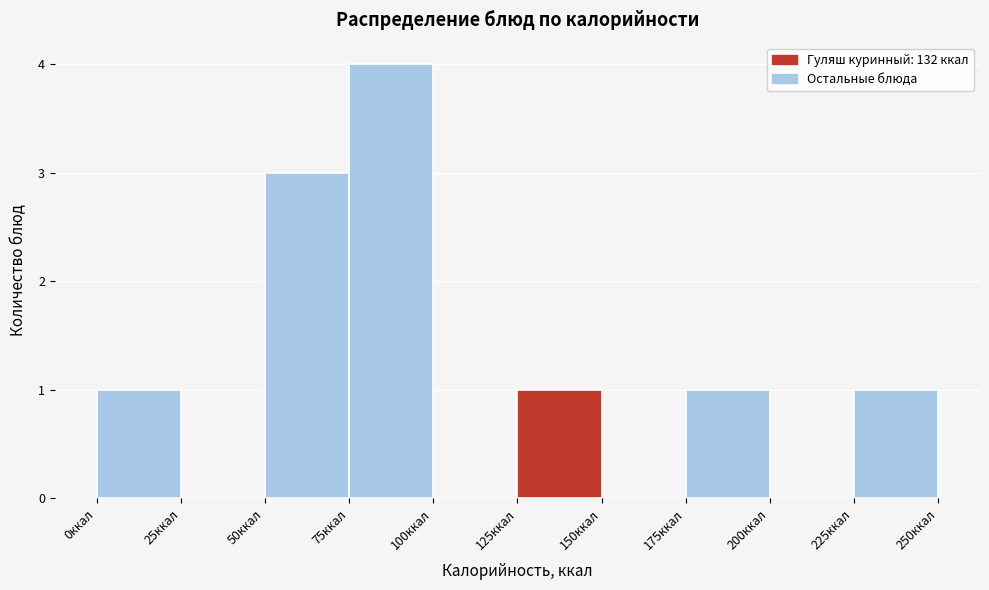

Reading left to right, transcribe this chart: for each bar, give the range it covers on the x-axis and its height. The values are not printed on the chart, so give them approximately, as read against the axis.

0 to 25: 1
25 to 50: 0
50 to 75: 3
75 to 100: 4
100 to 125: 0
125 to 150: 1
150 to 175: 0
175 to 200: 1
200 to 225: 0
225 to 250: 1